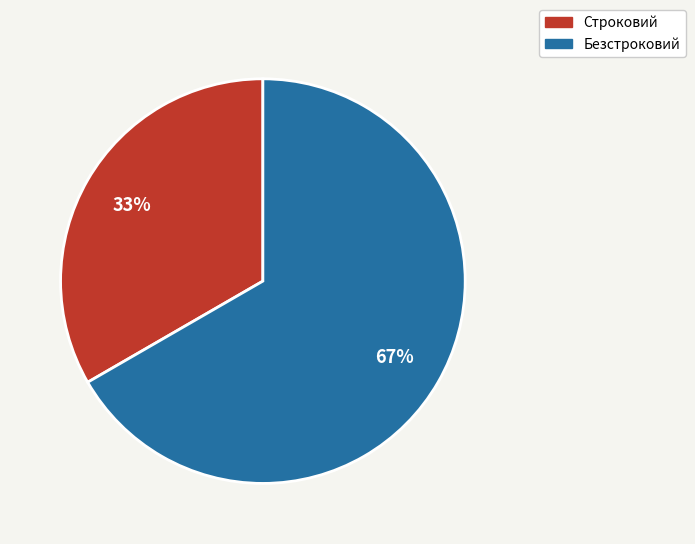

To the nearest percent, what is the combined percentage of Строковий and Безстроковий?

100%